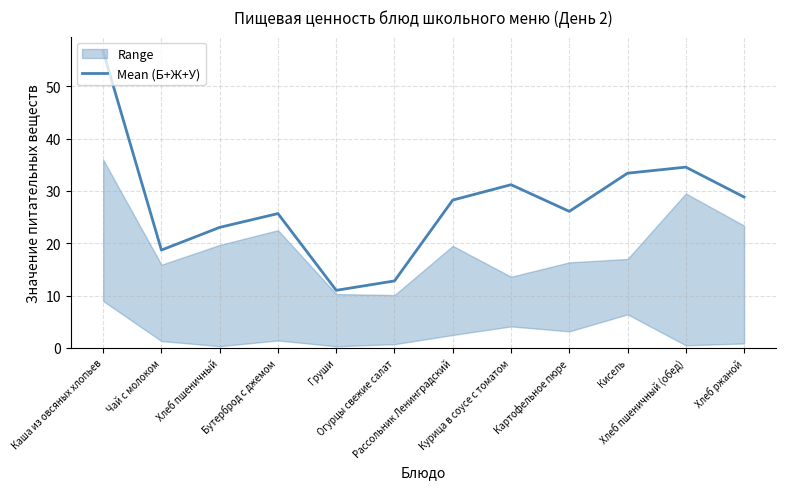

What is the difference between the second highest and minimum values?

23.6